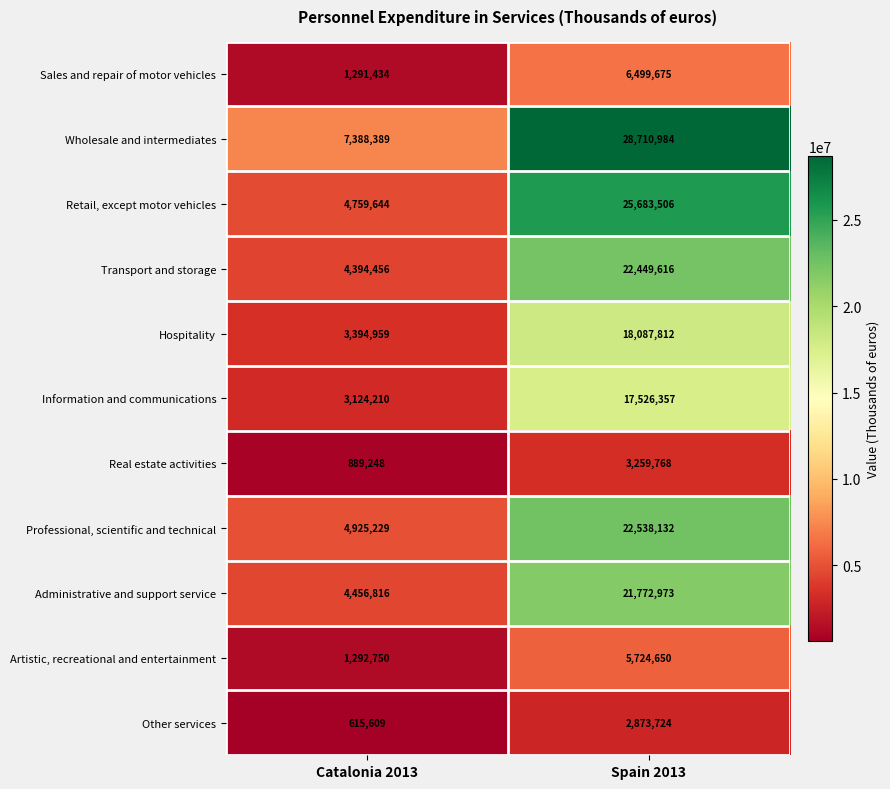

Which series has the largest range (max minus min)?

Wholesale and intermediates